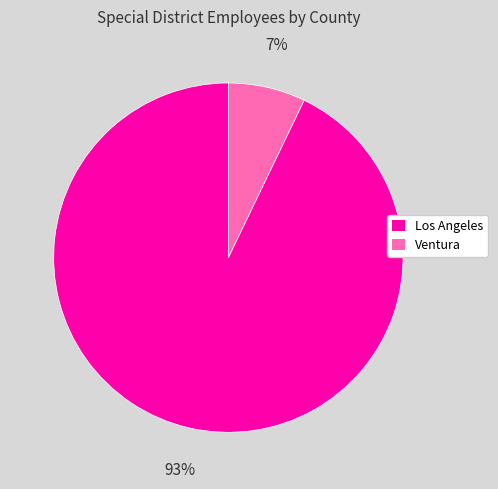

To the nearest percent, what is the combined percentage of Los Angeles and Ventura?

100%